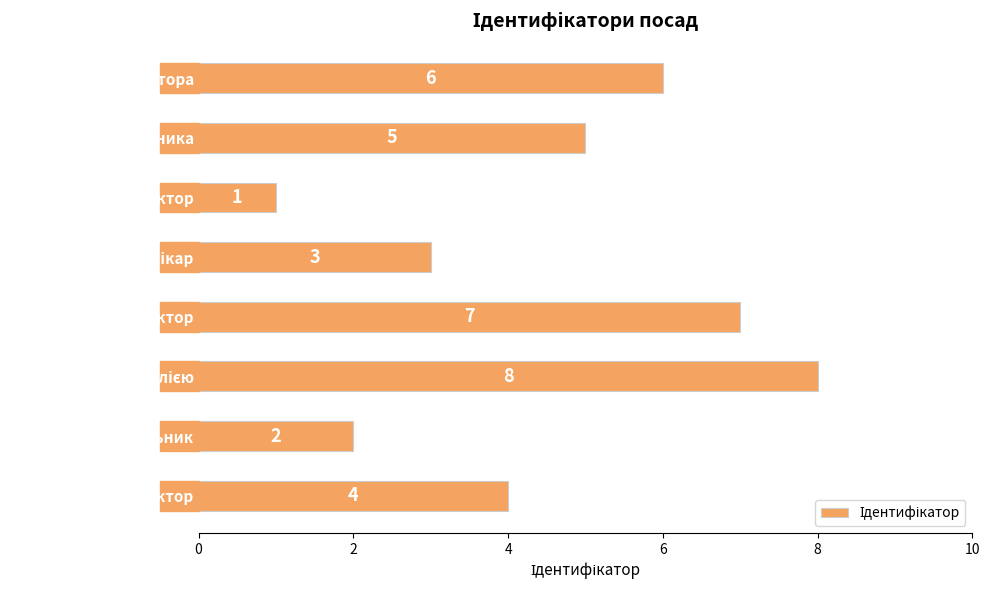

What is the ratio of the value at В.о. директора to the value at Директор?

0.9